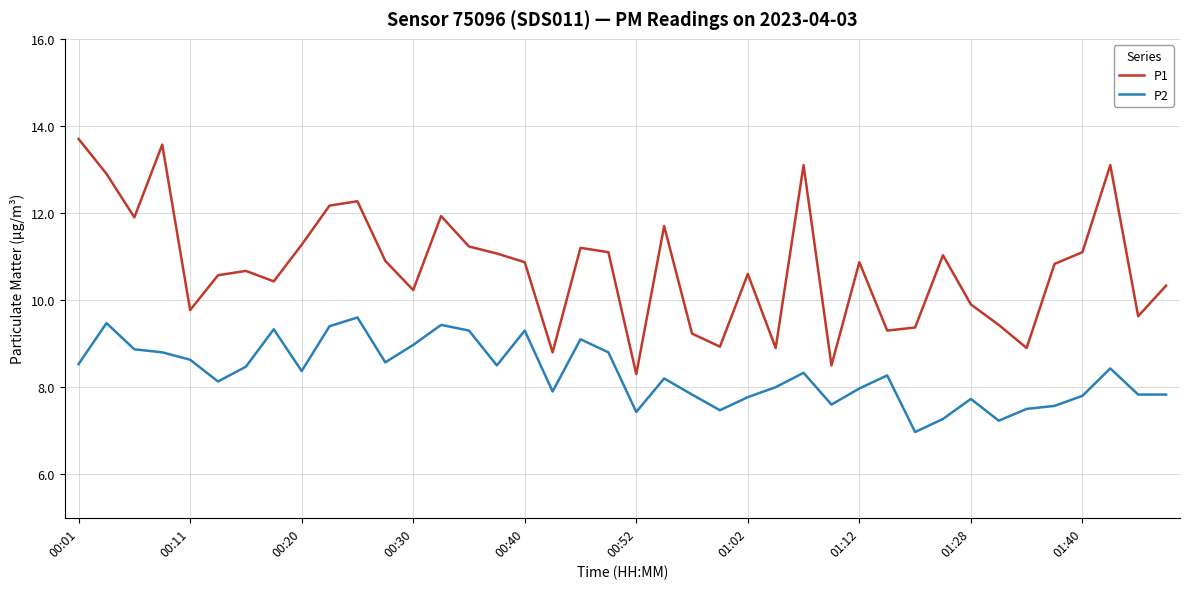

What is the minimum value shown in the chart?

7.0